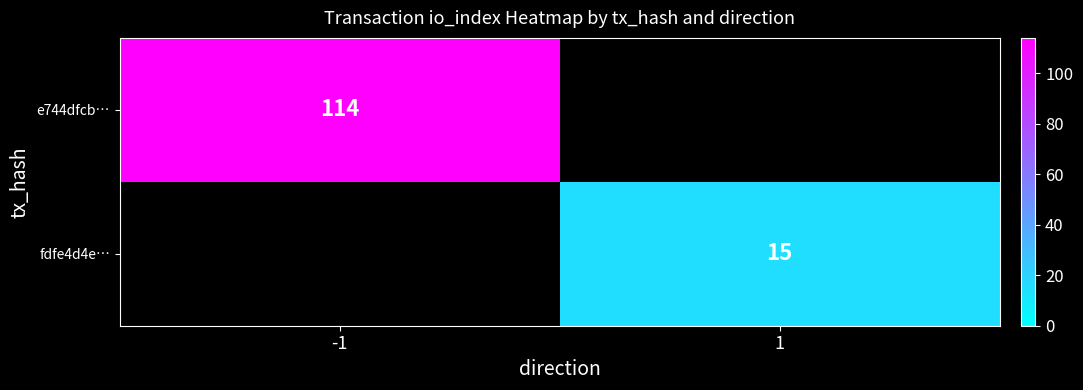

Is it true that fdfe4d4e… equals 10 at 1?

False